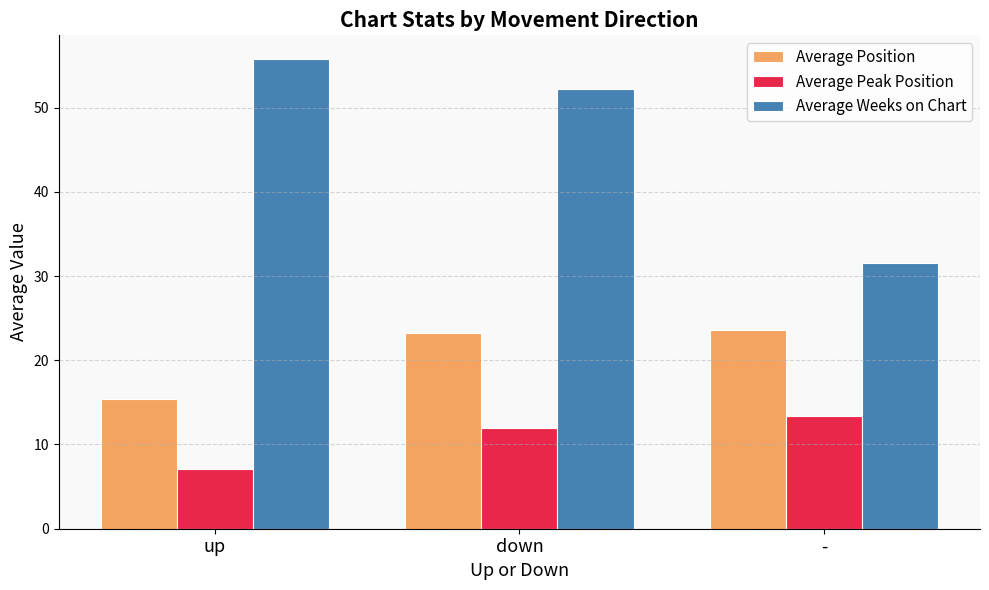

What are all the series names shown in the legend?

Average Position, Average Peak Position, Average Weeks on Chart